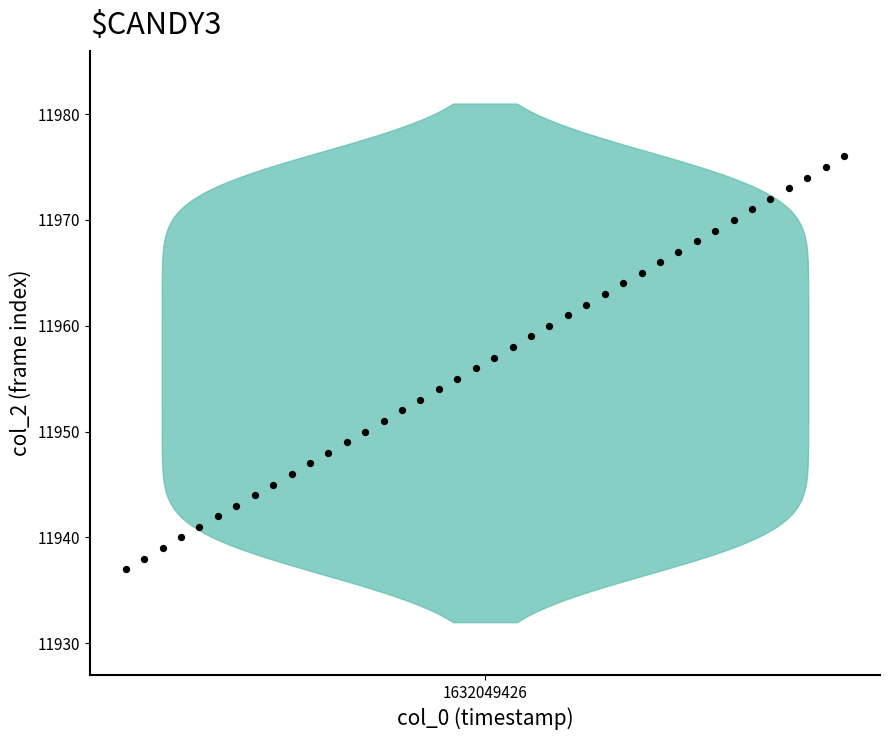

What is the range of Y values (max minus min)?

39